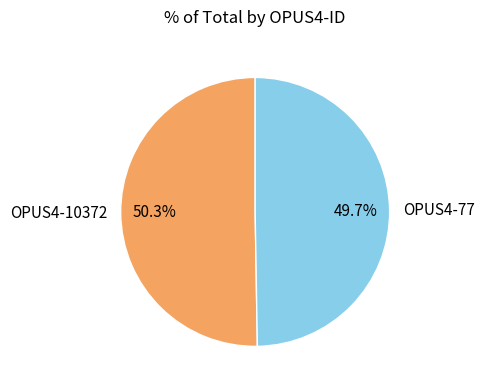

To the nearest percent, what percentage of the pie is OPUS4-77?

50%